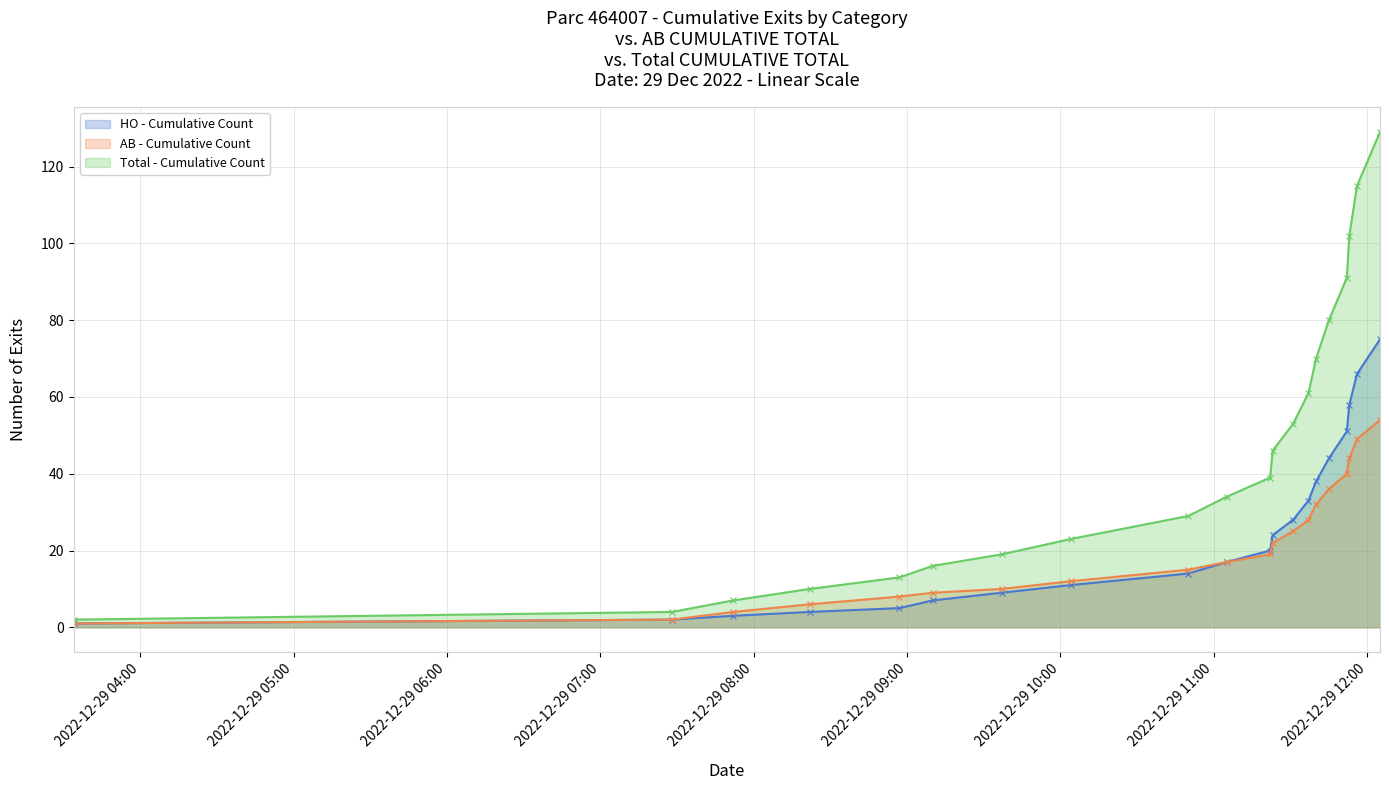

True or false: Total - Cumulative Count has more than 2 interior local peaks.

False